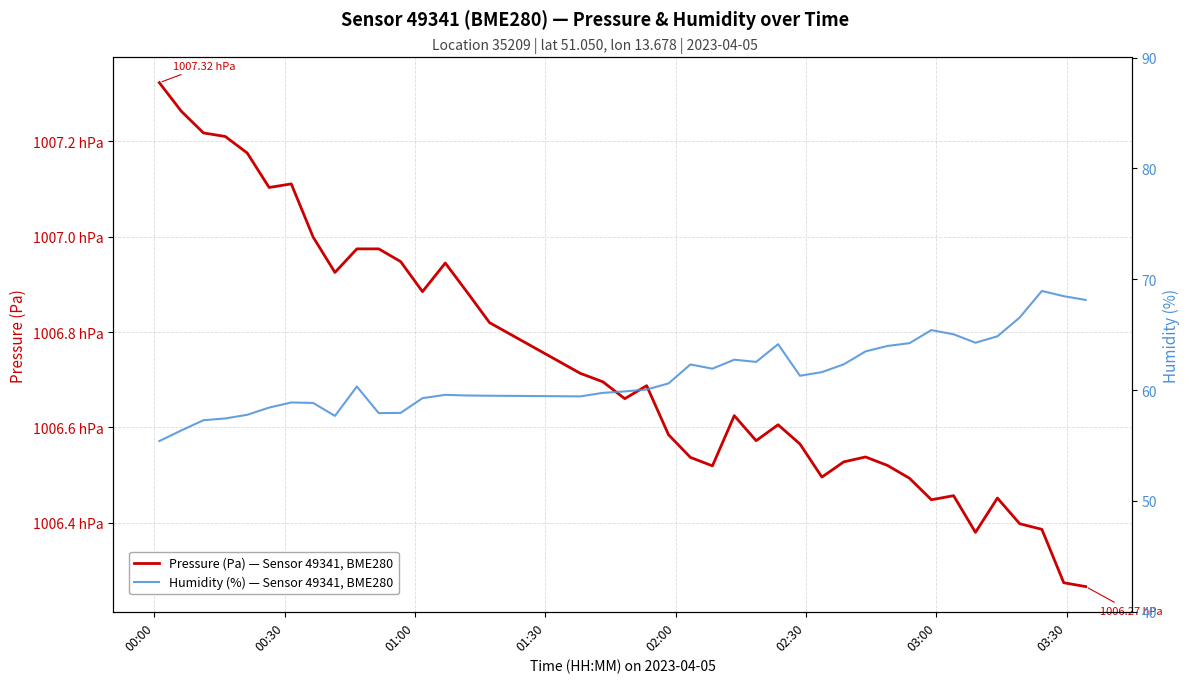

What is the average value of the Pressure (Pa) — Sensor 49341, BME280 series?

100672.9